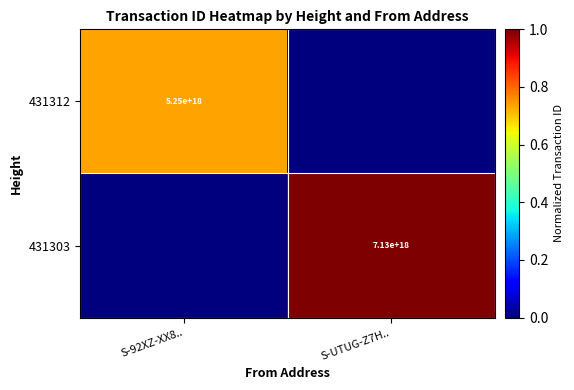

Is it true that 431312 equals 5250000000000000000 at S-92XZ-XX8..?

True